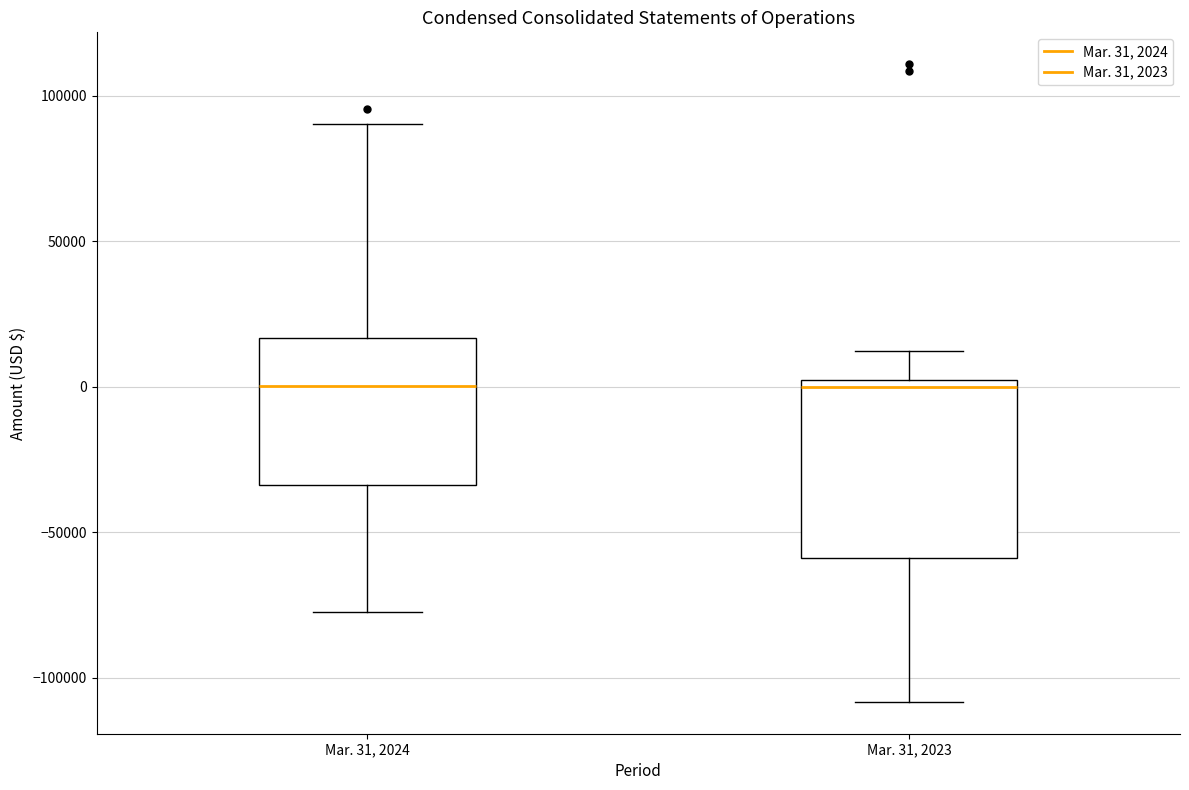

Reading left to right, read every box against the y-axis: the position of its median line, the range the box covers, and the ends of its whiskers. The values are not printed on the chart, so give them approximately, as read against the axis.

Mar. 31, 2024: median 0, box -35000 to 15000, whiskers -80000 to 90000
Mar. 31, 2023: median 0, box -60000 to 5000, whiskers -110000 to 10000